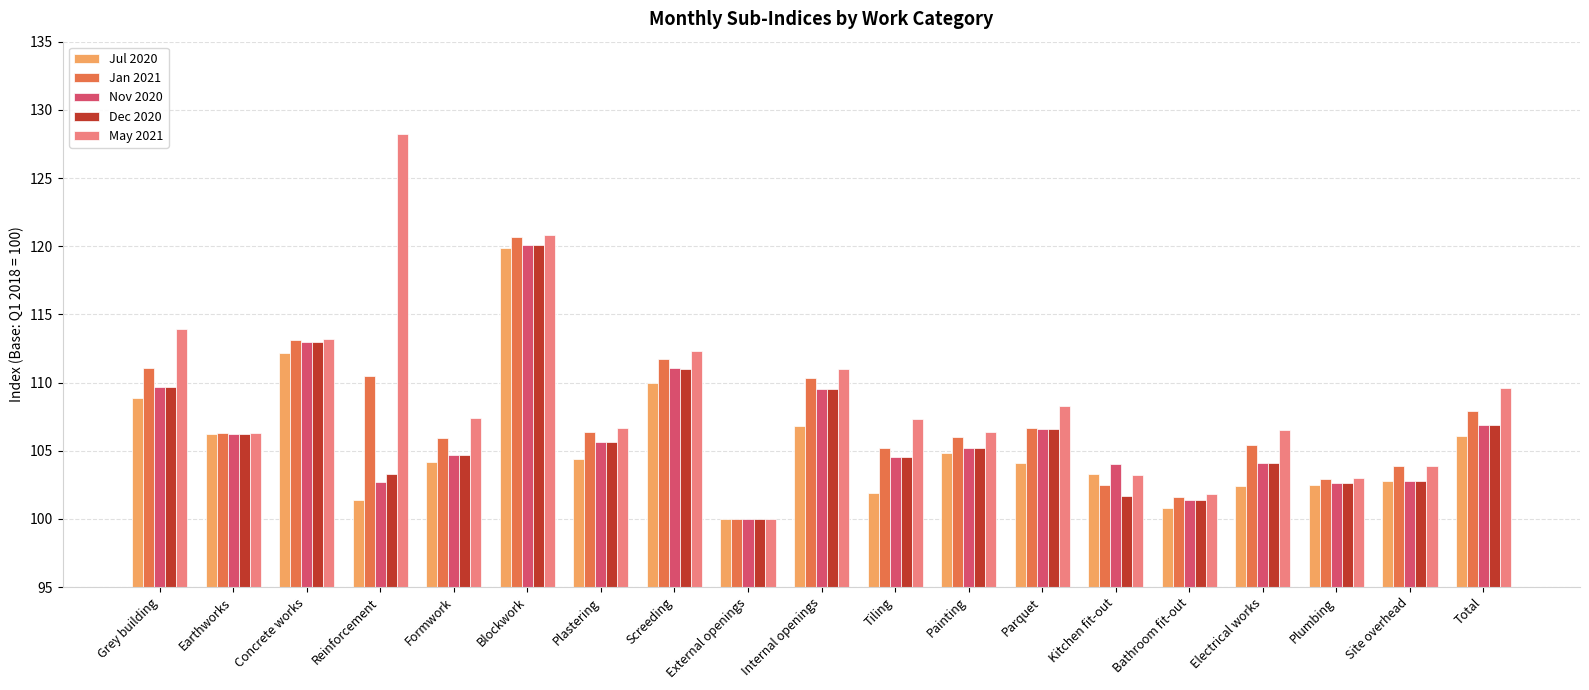

What is the label of the 1st bar from the right?

Total